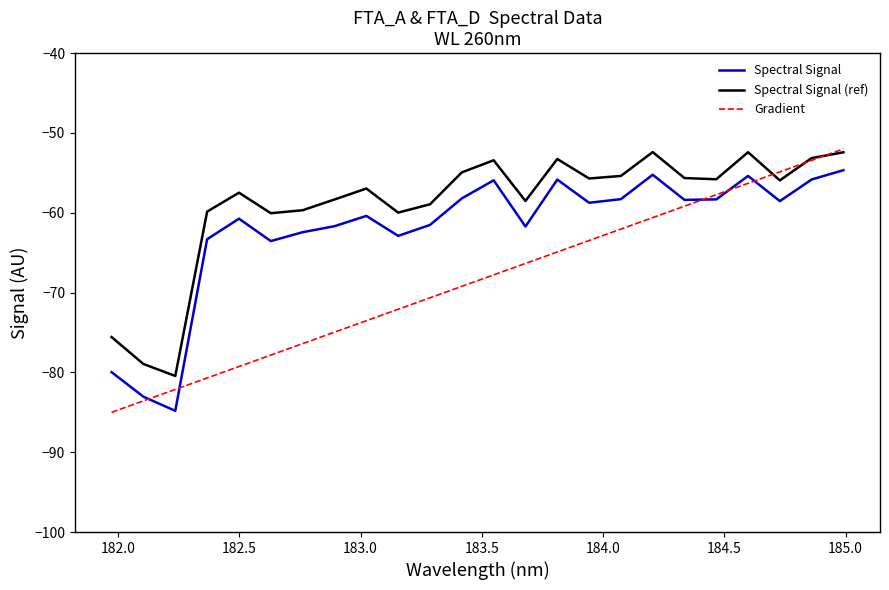

True or false: Spectral Signal (ref) and Gradient cross at least once.

True